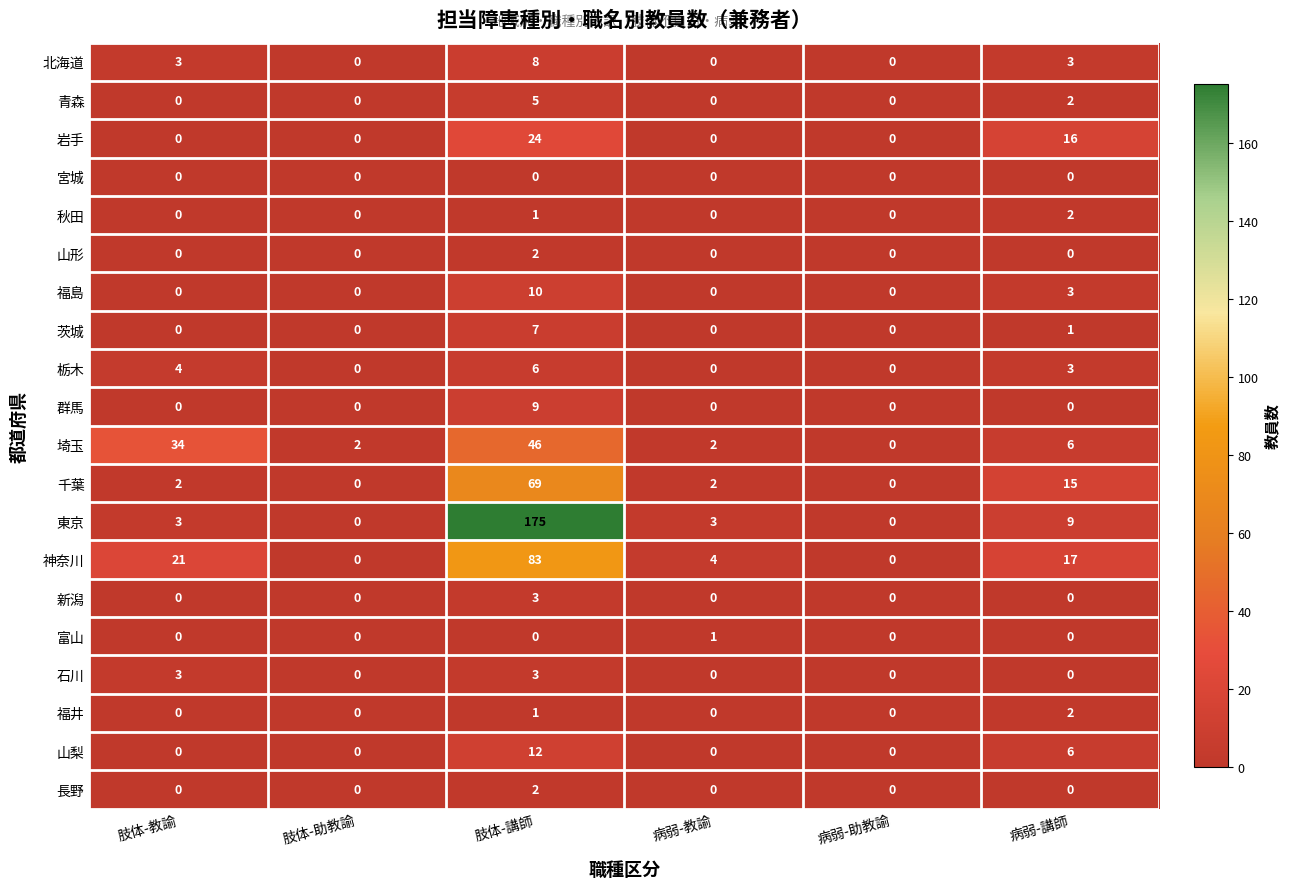

What is the difference between the 北海道 values at 肢体-教諭 and 肢体-助教諭?

3